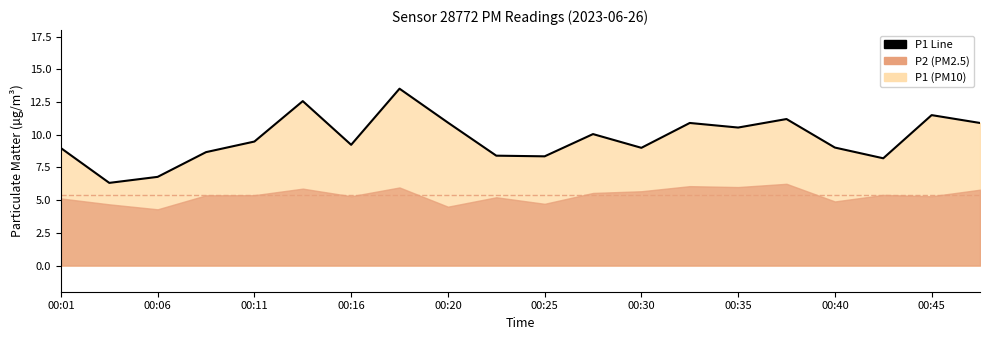

What is the sum of the values at 00:01 and 00:06?

15.3